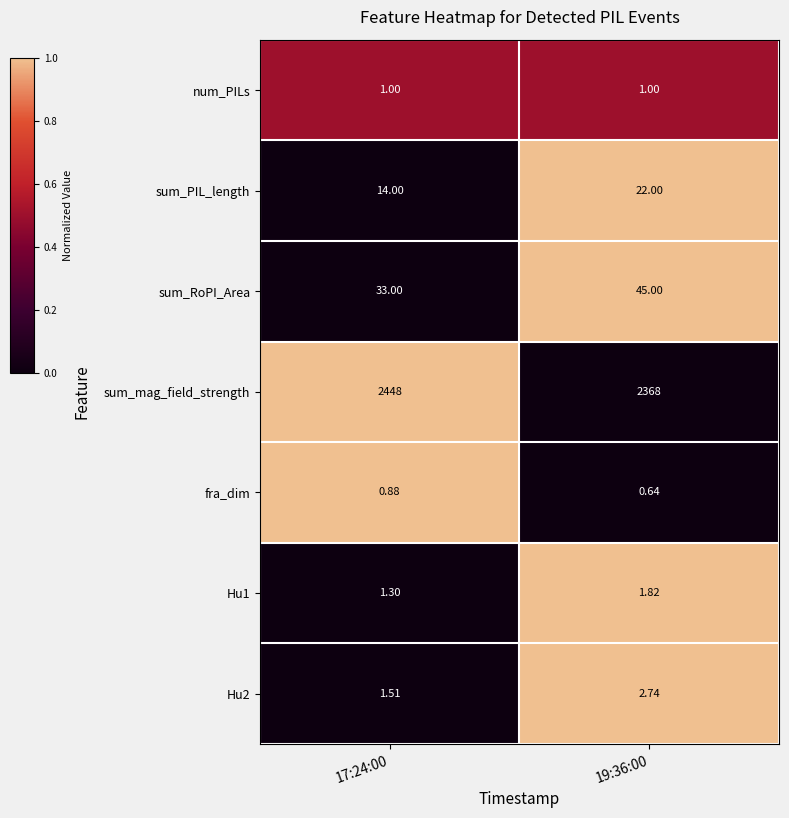

Which series has the largest total across all categories?

sum_mag_field_strength